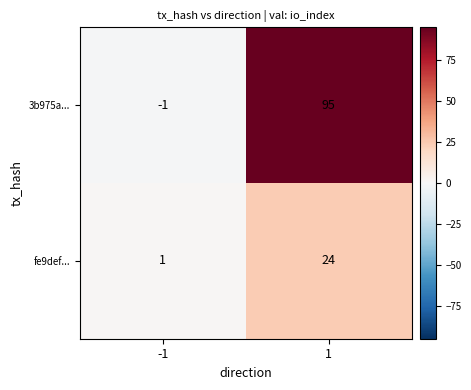

Reading left to right, what are all the values shown in this chart?

3b975a...: -1	95
fe9def...: 1	24